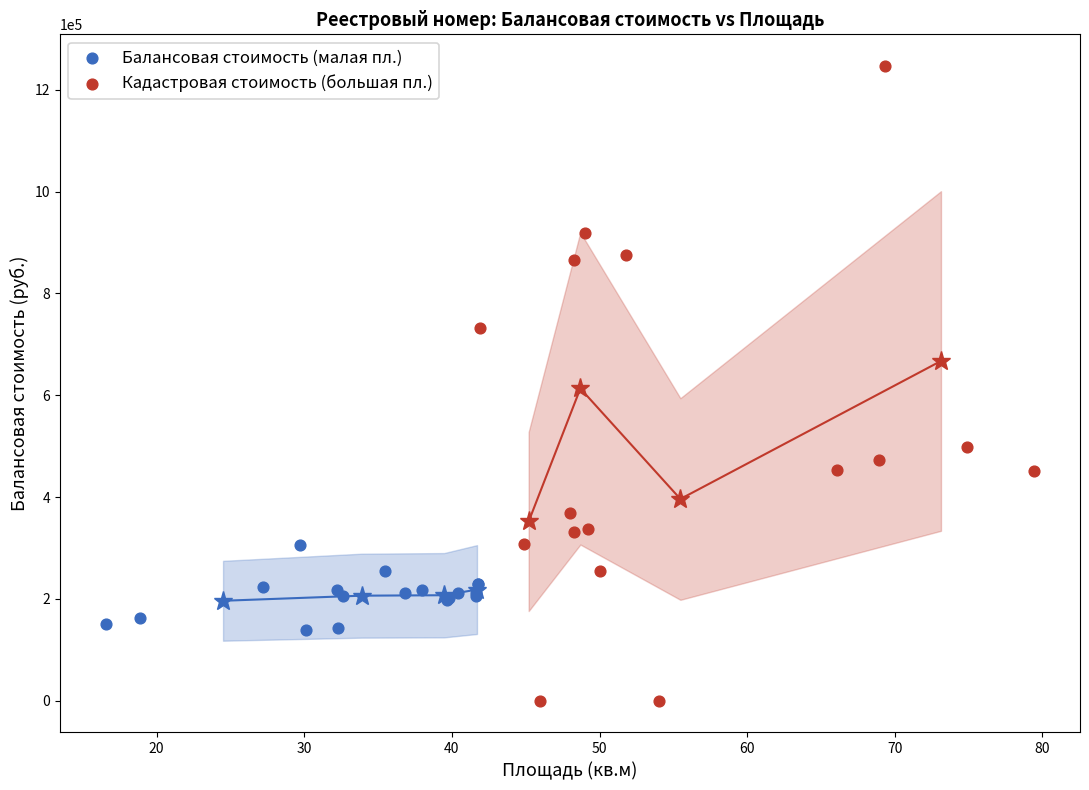

Which series has the widest spread of Y values?

Кадастровая стоимость (большая пл.)